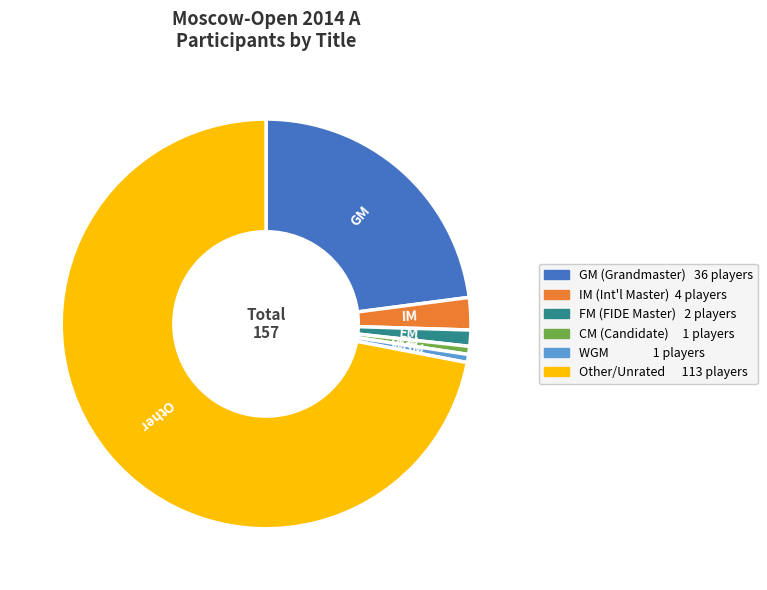

Which has a higher value, FM or GM?

GM